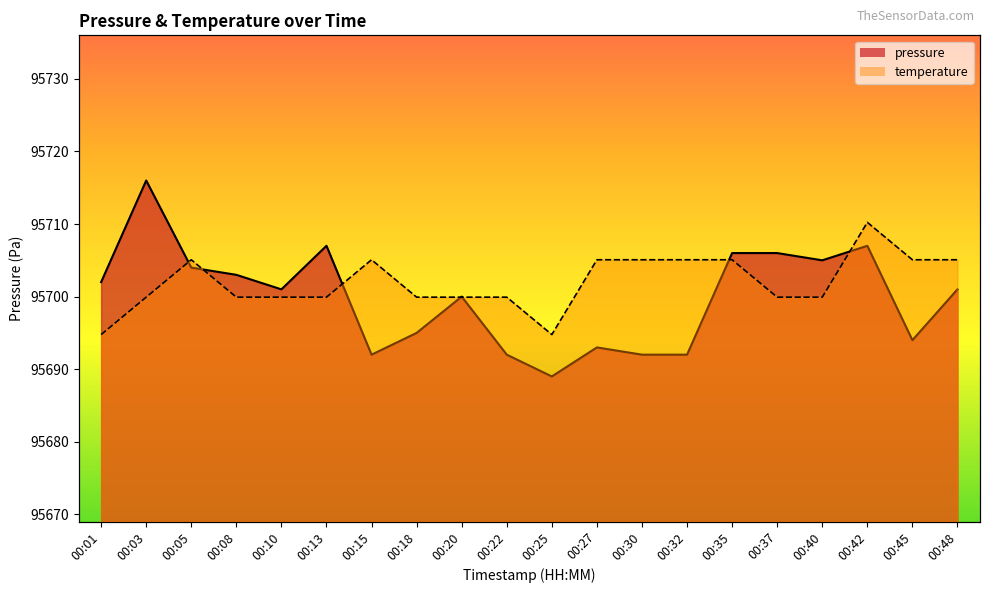

What is the difference between the highest and lowest values at 00:48?

4.1